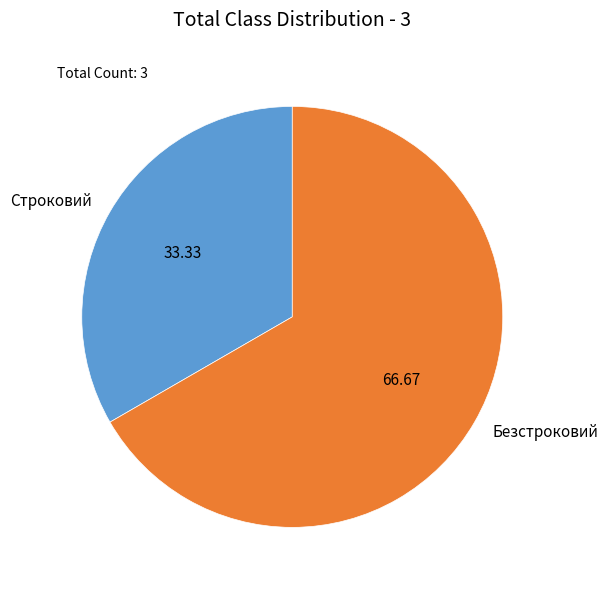

Rank the categories by value from lowest to highest.

Строковий, Безстроковий